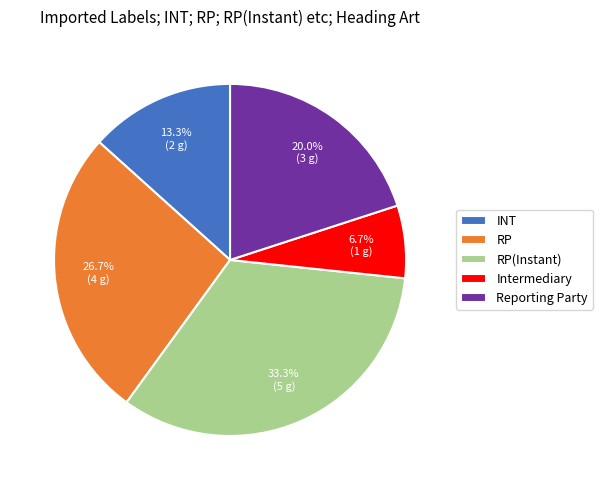

What is the largest slice in the pie chart?

RP(Instant)